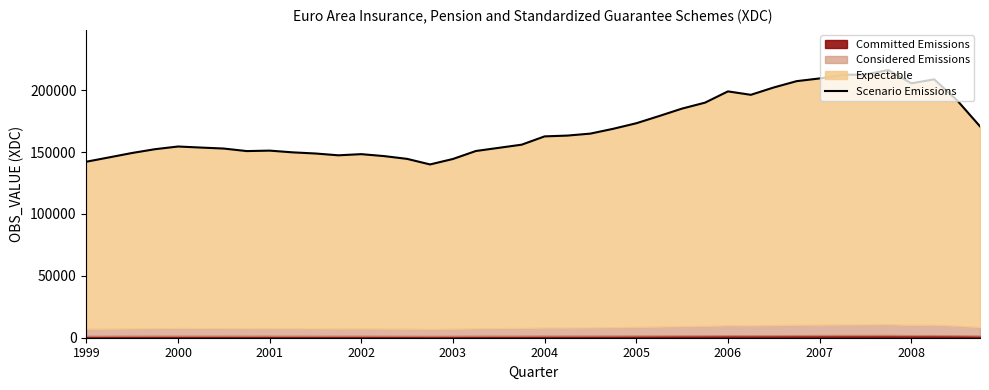

Where does the data first go above 162637?

2004